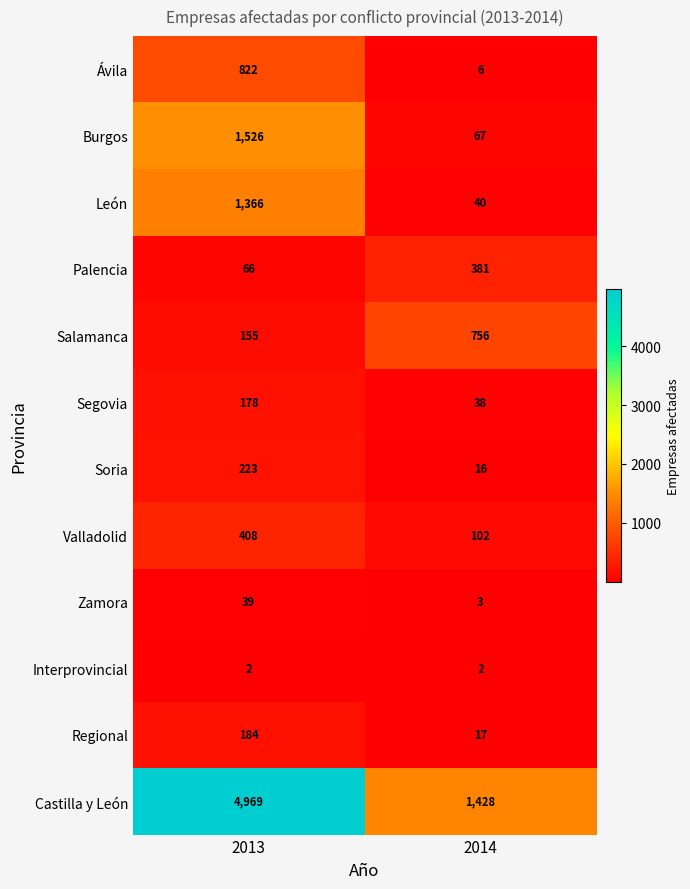

Is it true that León equals 1366 at 2013?

True